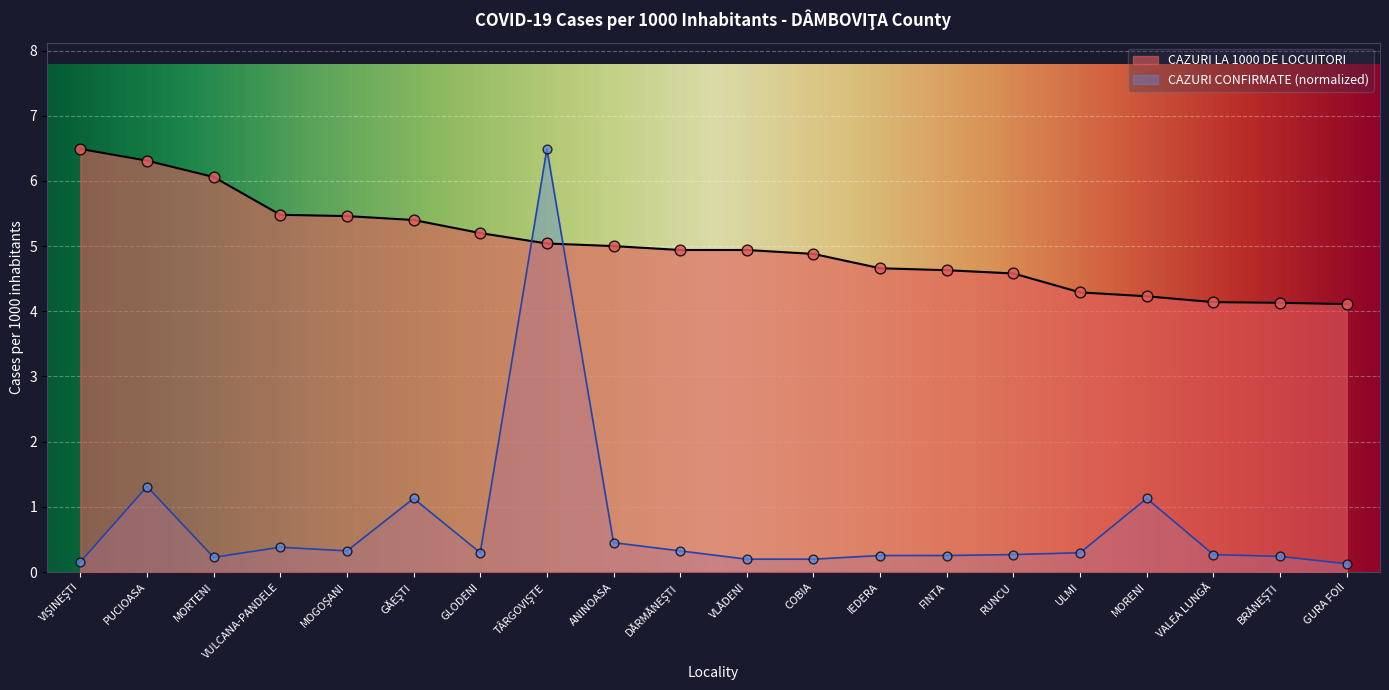

At which category is the sum across all series the highest?

TÂRGOVIŞTE